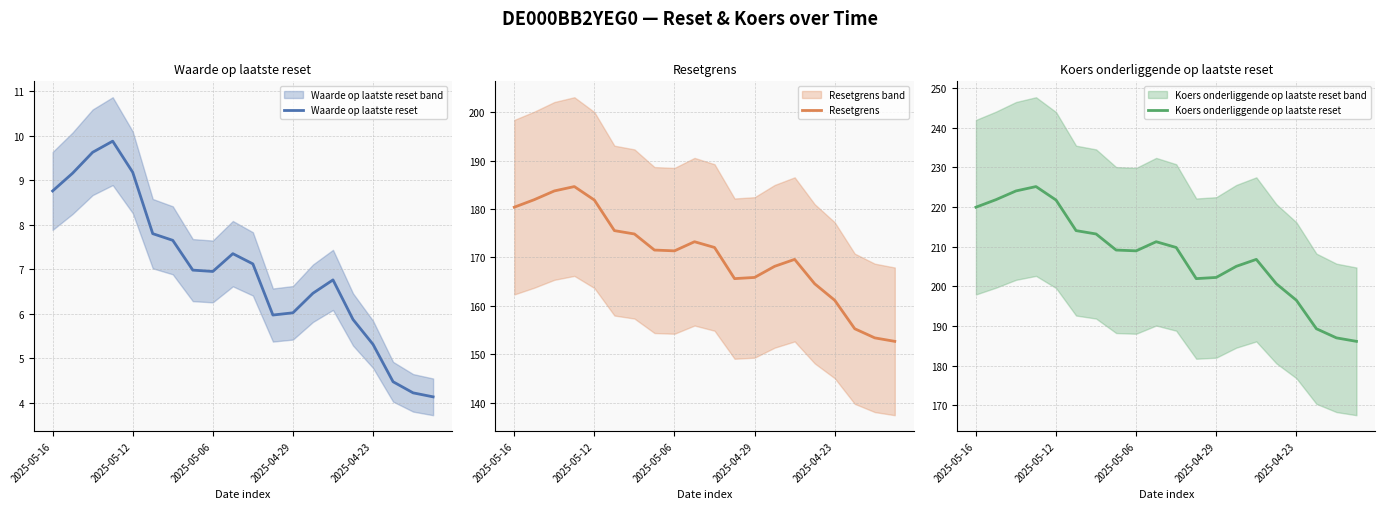

True or false: Koers onderliggende op laatste reset and Waarde op laatste reset cross at least once.

False